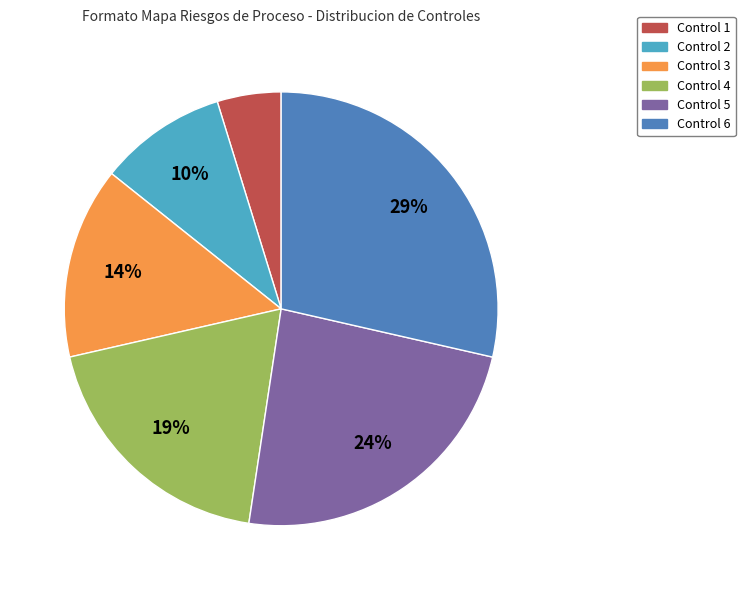

Which category has the biggest portion of the pie?

Control 6